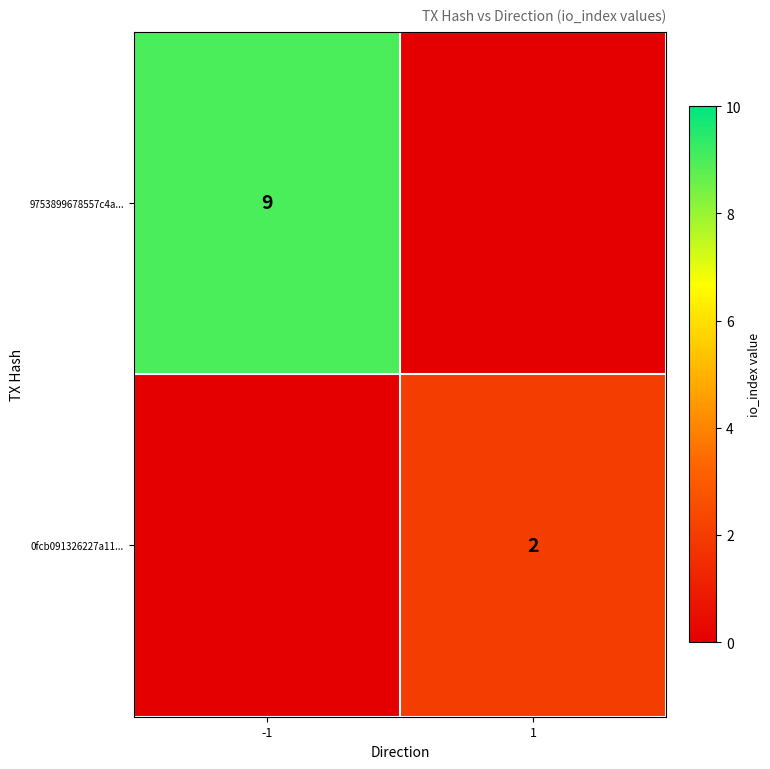

The value of 9753899678557c4a... at -1 is 4. True or false?

False